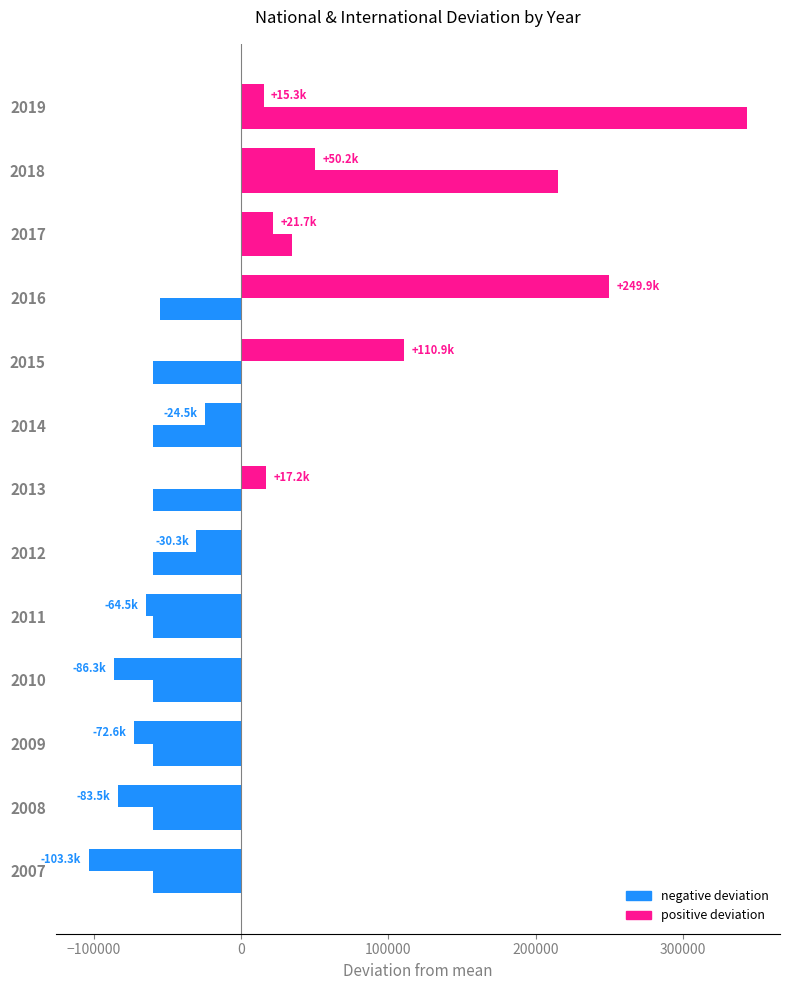

The national series shows 343524.4 at 2019. True or false?

True